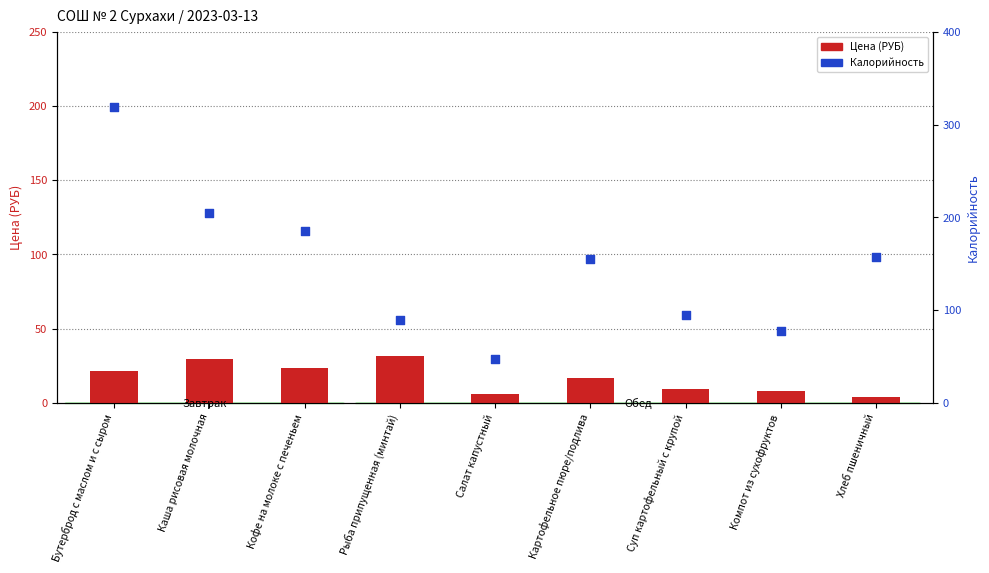

Which series reaches the minimum Y coordinate?

Цена (РУБ)